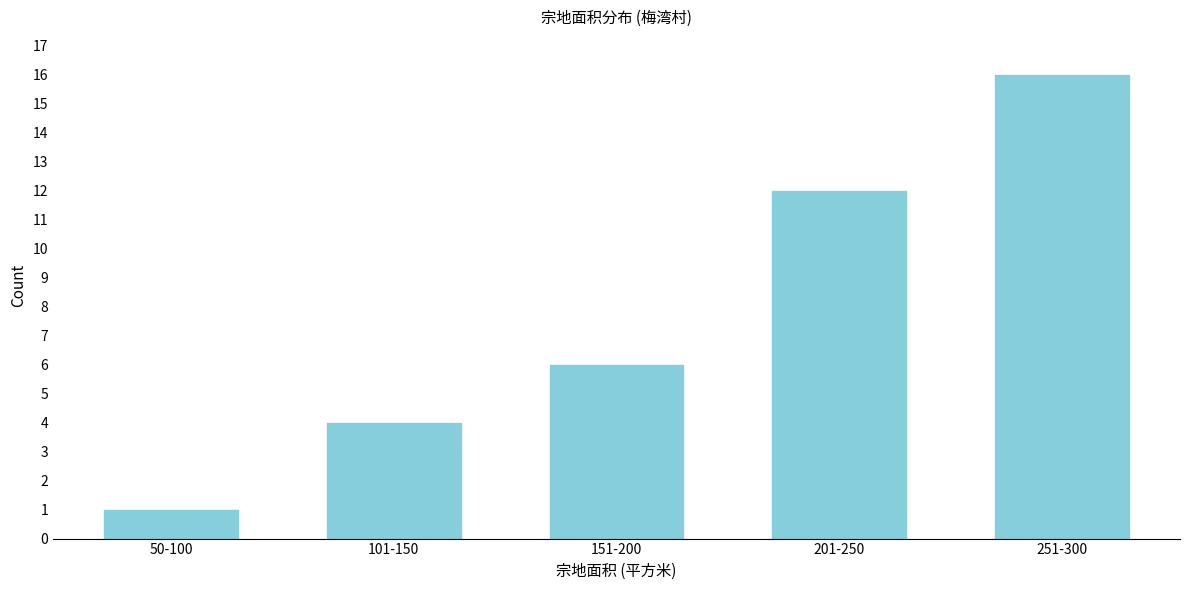

Reading left to right, what are all the values shown in this chart?

1	4	6	12	16